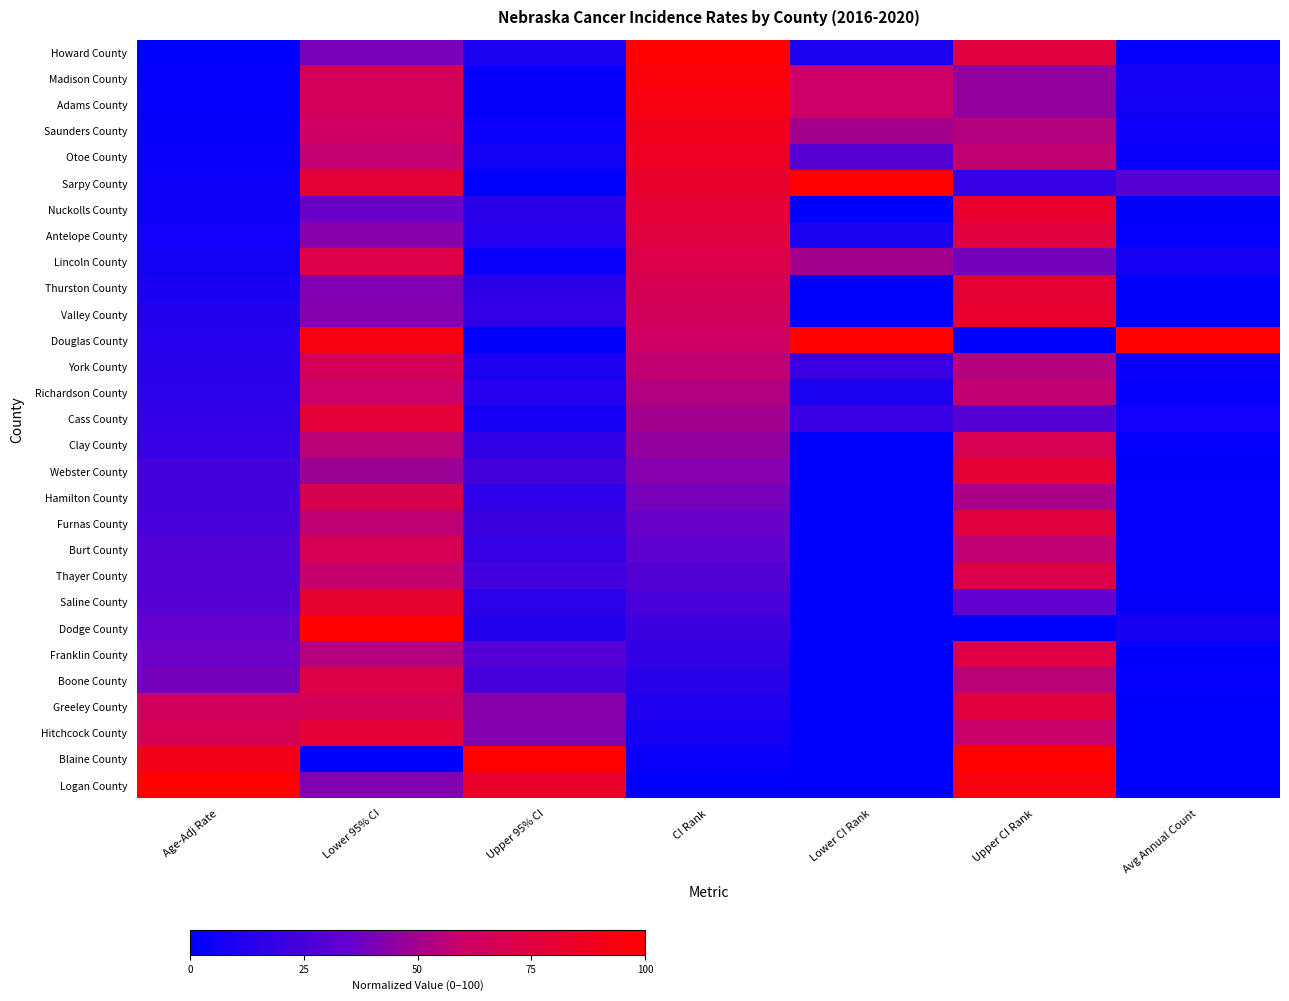

Reading right to left, extract all data points from this chart.

Logan County: Avg Annual Count=0.0	Upper CI Rank=0.9	Lower CI Rank=0.0	CI Rank=0.0	Upper 95% CI=0.8	Lower 95% CI=0.4	Age-Adj Rate=1.0
Blaine County: Avg Annual Count=0.0	Upper CI Rank=1.0	Lower CI Rank=0.0	CI Rank=0.0	Upper 95% CI=1.0	Lower 95% CI=0.0	Age-Adj Rate=0.9
Hitchcock County: Avg Annual Count=0.0	Upper CI Rank=0.6	Lower CI Rank=0.0	CI Rank=0.1	Upper 95% CI=0.4	Lower 95% CI=0.8	Age-Adj Rate=0.7
Greeley County: Avg Annual Count=0.0	Upper CI Rank=0.8	Lower CI Rank=0.0	CI Rank=0.1	Upper 95% CI=0.4	Lower 95% CI=0.7	Age-Adj Rate=0.6
Boone County: Avg Annual Count=0.0	Upper CI Rank=0.6	Lower CI Rank=0.0	CI Rank=0.1	Upper 95% CI=0.2	Lower 95% CI=0.7	Age-Adj Rate=0.4
Franklin County: Avg Annual Count=0.0	Upper CI Rank=0.7	Lower CI Rank=0.0	CI Rank=0.2	Upper 95% CI=0.3	Lower 95% CI=0.5	Age-Adj Rate=0.4
Dodge County: Avg Annual Count=0.1	Upper CI Rank=0.0	Lower CI Rank=0.0	CI Rank=0.2	Upper 95% CI=0.1	Lower 95% CI=1.0	Age-Adj Rate=0.4
Saline County: Avg Annual Count=0.0	Upper CI Rank=0.3	Lower CI Rank=0.0	CI Rank=0.2	Upper 95% CI=0.2	Lower 95% CI=0.8	Age-Adj Rate=0.3
Thayer County: Avg Annual Count=0.0	Upper CI Rank=0.7	Lower CI Rank=0.0	CI Rank=0.3	Upper 95% CI=0.2	Lower 95% CI=0.6	Age-Adj Rate=0.3
Burt County: Avg Annual Count=0.0	Upper CI Rank=0.6	Lower CI Rank=0.0	CI Rank=0.3	Upper 95% CI=0.2	Lower 95% CI=0.7	Age-Adj Rate=0.3
Furnas County: Avg Annual Count=0.0	Upper CI Rank=0.8	Lower CI Rank=0.0	CI Rank=0.4	Upper 95% CI=0.2	Lower 95% CI=0.6	Age-Adj Rate=0.3
Hamilton County: Avg Annual Count=0.0	Upper CI Rank=0.5	Lower CI Rank=0.0	CI Rank=0.4	Upper 95% CI=0.2	Lower 95% CI=0.7	Age-Adj Rate=0.2
Webster County: Avg Annual Count=0.0	Upper CI Rank=0.8	Lower CI Rank=0.0	CI Rank=0.4	Upper 95% CI=0.2	Lower 95% CI=0.5	Age-Adj Rate=0.2
Clay County: Avg Annual Count=0.0	Upper CI Rank=0.7	Lower CI Rank=0.0	CI Rank=0.5	Upper 95% CI=0.2	Lower 95% CI=0.6	Age-Adj Rate=0.2
Cass County: Avg Annual Count=0.1	Upper CI Rank=0.3	Lower CI Rank=0.2	CI Rank=0.5	Upper 95% CI=0.1	Lower 95% CI=0.8	Age-Adj Rate=0.2
Richardson County: Avg Annual Count=0.0	Upper CI Rank=0.6	Lower CI Rank=0.1	CI Rank=0.5	Upper 95% CI=0.1	Lower 95% CI=0.6	Age-Adj Rate=0.2
York County: Avg Annual Count=0.0	Upper CI Rank=0.5	Lower CI Rank=0.2	CI Rank=0.6	Upper 95% CI=0.1	Lower 95% CI=0.7	Age-Adj Rate=0.1
Douglas County: Avg Annual Count=1.0	Upper CI Rank=0.0	Lower CI Rank=1.0	CI Rank=0.6	Upper 95% CI=0.0	Lower 95% CI=0.9	Age-Adj Rate=0.1
Valley County: Avg Annual Count=0.0	Upper CI Rank=0.8	Lower CI Rank=0.0	CI Rank=0.6	Upper 95% CI=0.2	Lower 95% CI=0.4	Age-Adj Rate=0.1
Thurston County: Avg Annual Count=0.0	Upper CI Rank=0.8	Lower CI Rank=0.0	CI Rank=0.7	Upper 95% CI=0.2	Lower 95% CI=0.4	Age-Adj Rate=0.1
Lincoln County: Avg Annual Count=0.1	Upper CI Rank=0.4	Lower CI Rank=0.5	CI Rank=0.7	Upper 95% CI=0.0	Lower 95% CI=0.7	Age-Adj Rate=0.1
Antelope County: Avg Annual Count=0.0	Upper CI Rank=0.8	Lower CI Rank=0.1	CI Rank=0.8	Upper 95% CI=0.1	Lower 95% CI=0.4	Age-Adj Rate=0.1
Nuckolls County: Avg Annual Count=0.0	Upper CI Rank=0.8	Lower CI Rank=0.0	CI Rank=0.8	Upper 95% CI=0.1	Lower 95% CI=0.4	Age-Adj Rate=0.0
Sarpy County: Avg Annual Count=0.3	Upper CI Rank=0.2	Lower CI Rank=1.0	CI Rank=0.8	Upper 95% CI=0.0	Lower 95% CI=0.8	Age-Adj Rate=0.0
Otoe County: Avg Annual Count=0.0	Upper CI Rank=0.6	Lower CI Rank=0.3	CI Rank=0.9	Upper 95% CI=0.1	Lower 95% CI=0.6	Age-Adj Rate=0.0
Saunders County: Avg Annual Count=0.0	Upper CI Rank=0.5	Lower CI Rank=0.5	CI Rank=0.9	Upper 95% CI=0.0	Lower 95% CI=0.6	Age-Adj Rate=0.0
Adams County: Avg Annual Count=0.1	Upper CI Rank=0.5	Lower CI Rank=0.6	CI Rank=0.9	Upper 95% CI=0.0	Lower 95% CI=0.6	Age-Adj Rate=0.0
Madison County: Avg Annual Count=0.1	Upper CI Rank=0.5	Lower CI Rank=0.6	CI Rank=1.0	Upper 95% CI=0.0	Lower 95% CI=0.6	Age-Adj Rate=0.0
Howard County: Avg Annual Count=0.0	Upper CI Rank=0.8	Lower CI Rank=0.1	CI Rank=1.0	Upper 95% CI=0.1	Lower 95% CI=0.4	Age-Adj Rate=0.0